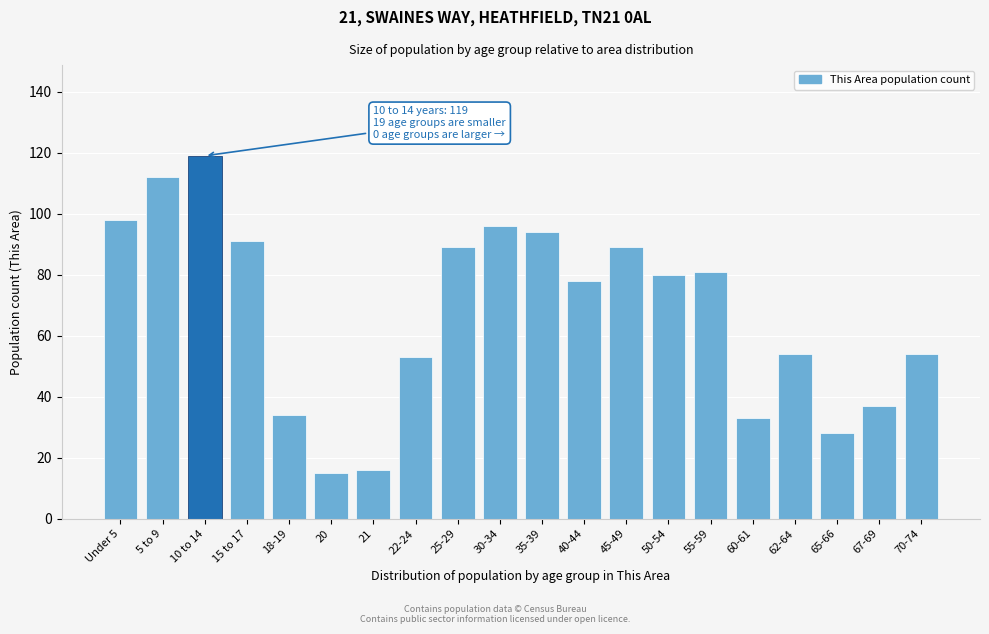

Reading right to left, transcribe all the data shown in this chart.

70-74=54	67-69=37	65-66=28	62-64=54	60-61=33	55-59=81	50-54=80	45-49=89	40-44=78	35-39=94	30-34=96	25-29=89	22-24=53	21=16	20=15	18-19=34	15 to 17=91	10 to 14=119	5 to 9=112	Under 5=98